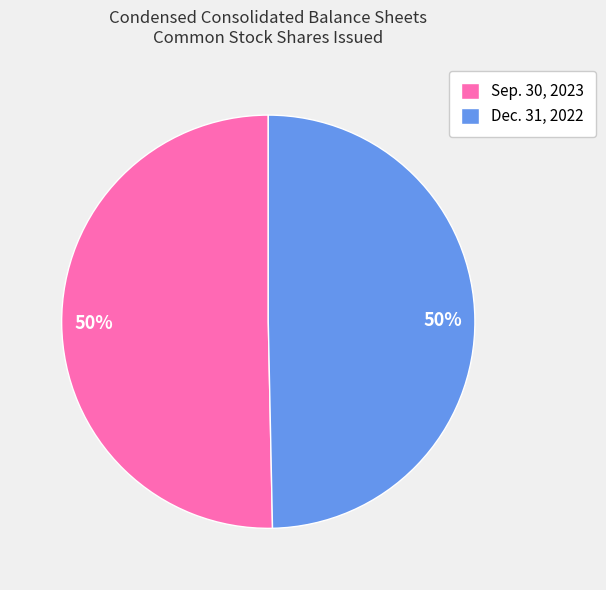

To the nearest percent, what is the average slice percentage?

50%